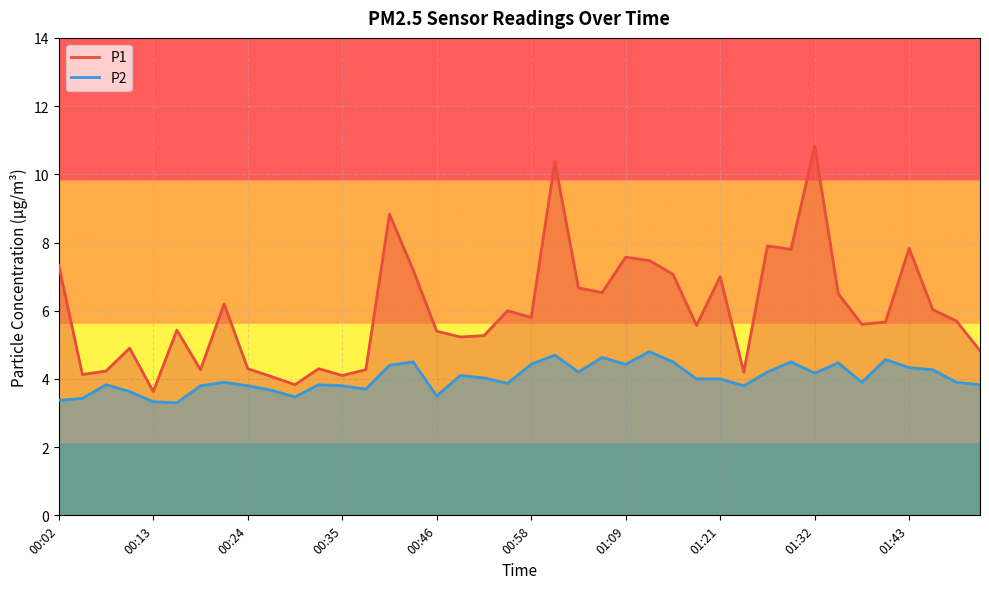

What is the minimum value shown in the chart?

3.3